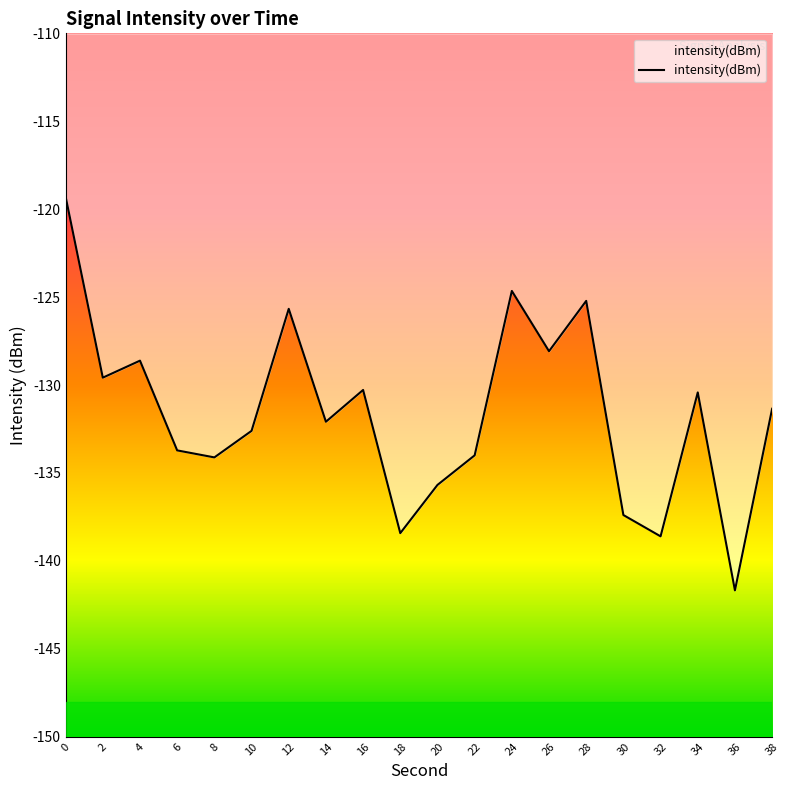

Reading left to right, what are all the values shown in this chart?

-119.3	-129.6	-128.6	-133.7	-134.1	-132.6	-125.7	-132.1	-130.3	-138.4	-135.7	-134.0	-124.7	-128.1	-125.2	-137.4	-138.6	-130.4	-141.7	-131.4